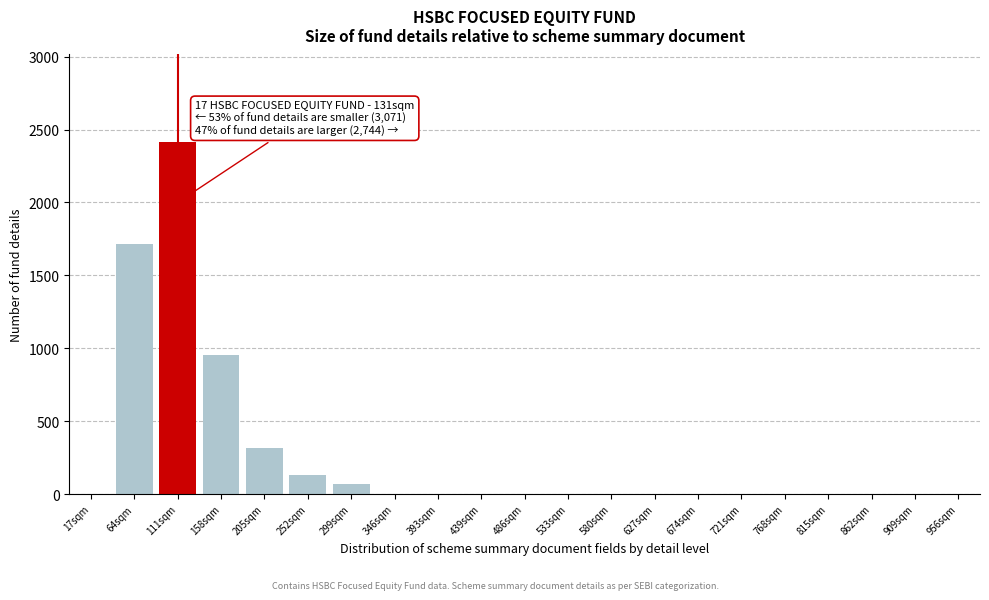

Reading left to right, list all the values displayed in this chart.

17sqm=0	64sqm=1714	111sqm=2412	158sqm=951	205sqm=318	252sqm=134	299sqm=72	346sqm=0	393sqm=0	439sqm=0	486sqm=0	533sqm=0	580sqm=0	627sqm=0	674sqm=0	721sqm=0	768sqm=0	815sqm=0	862sqm=0	909sqm=0	956sqm=0